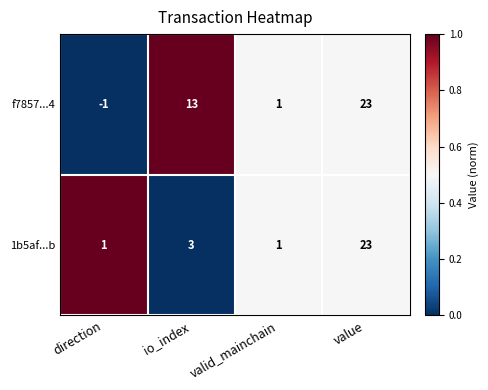

Which series has the widest spread of values?

f7857...4